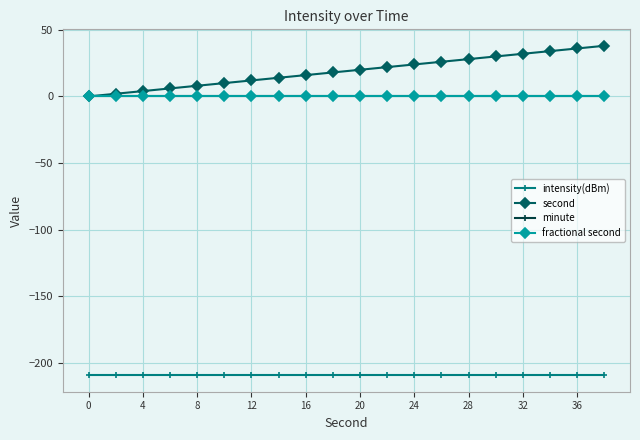

Is this an area chart (filled region under the line)?

No